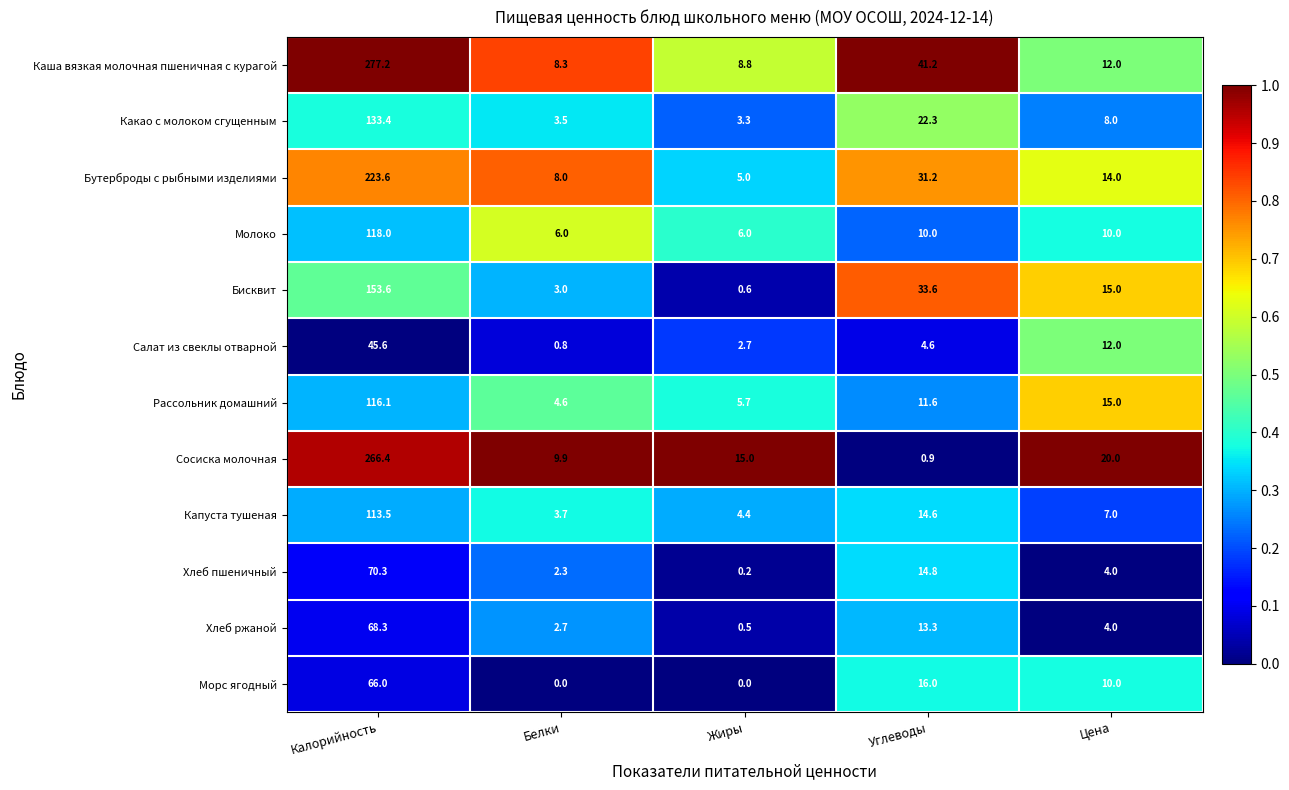

Which series has the largest range (max minus min)?

Каша вязкая молочная пшеничная с курагой